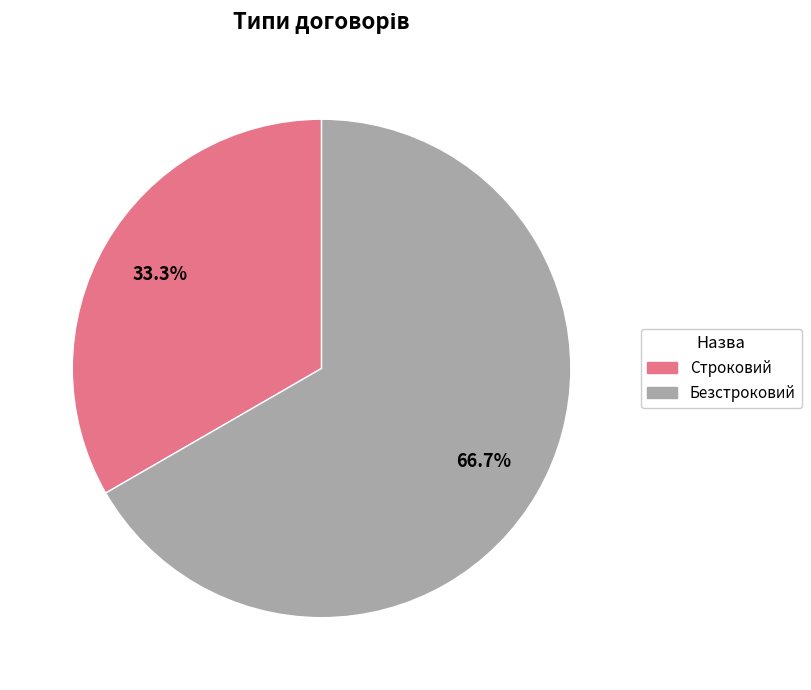

How many slices are in this pie chart?

2